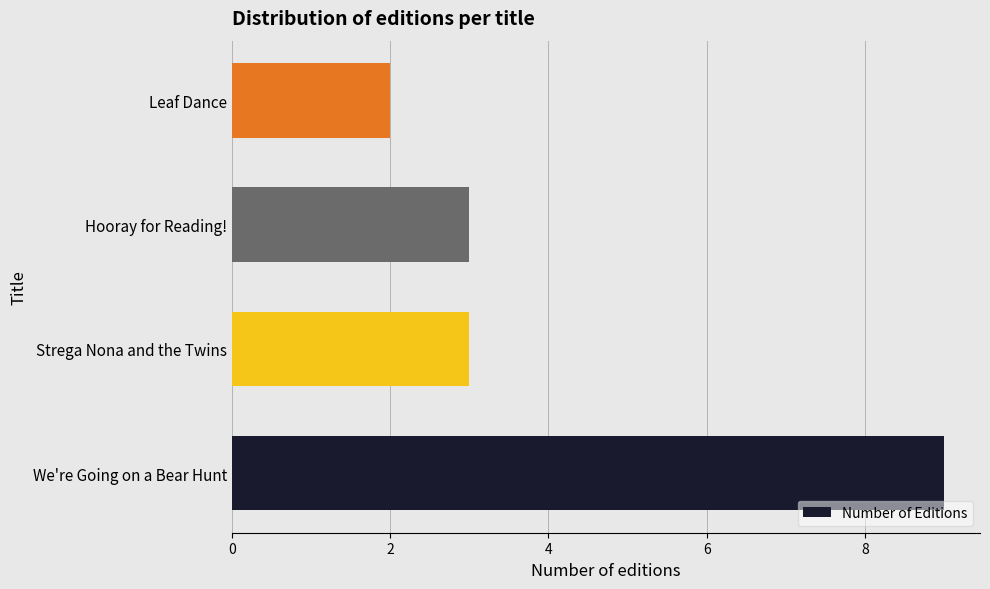

Count the values in the range 3 to 9.

3